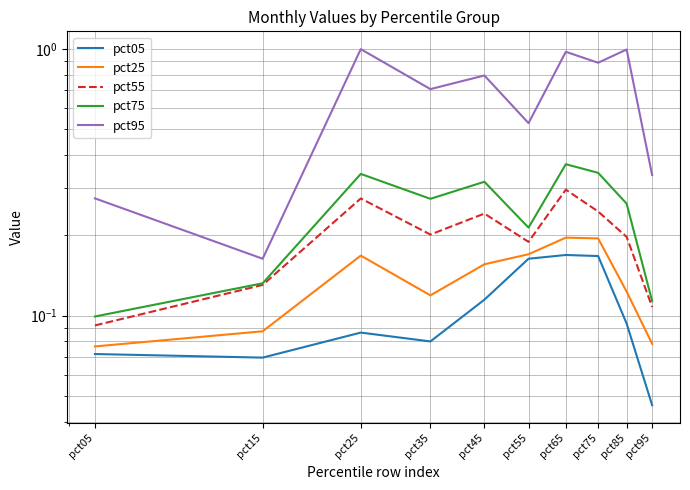

Reading right to left, transcribe all the data shown in this chart.

pct05: 0.0	0.1	0.2	0.2	0.2	0.1	0.1	0.1	0.1	0.1
pct25: 0.1	0.1	0.2	0.2	0.2	0.2	0.1	0.2	0.1	0.1
pct55: 0.1	0.2	0.2	0.3	0.2	0.2	0.2	0.3	0.1	0.1
pct75: 0.1	0.3	0.3	0.4	0.2	0.3	0.3	0.3	0.1	0.1
pct95: 0.3	1.0	0.9	1.0	0.5	0.8	0.7	1.0	0.2	0.3